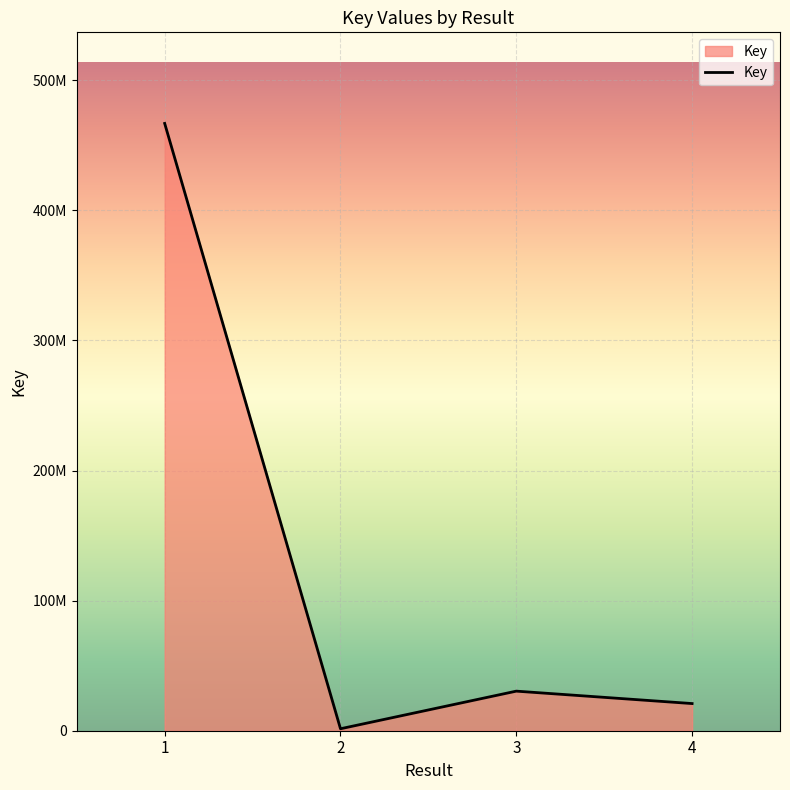

At which category does the chart reach its peak across all series?

1